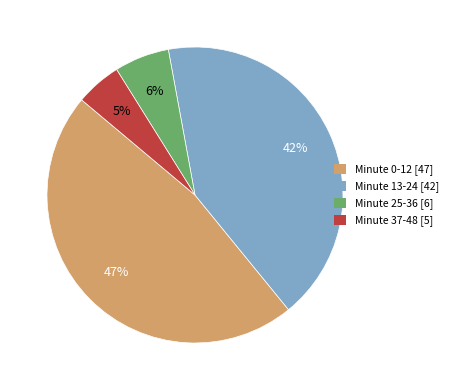

What is the largest slice in the pie chart?

Minute 0-12 [47]